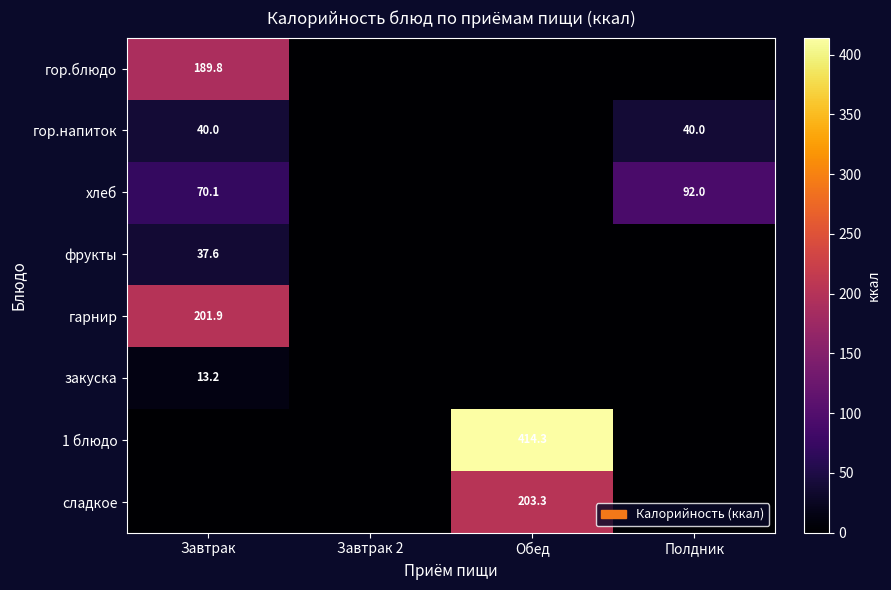

True or false: 1 блюдо has a value of 414.3 at Обед.

True